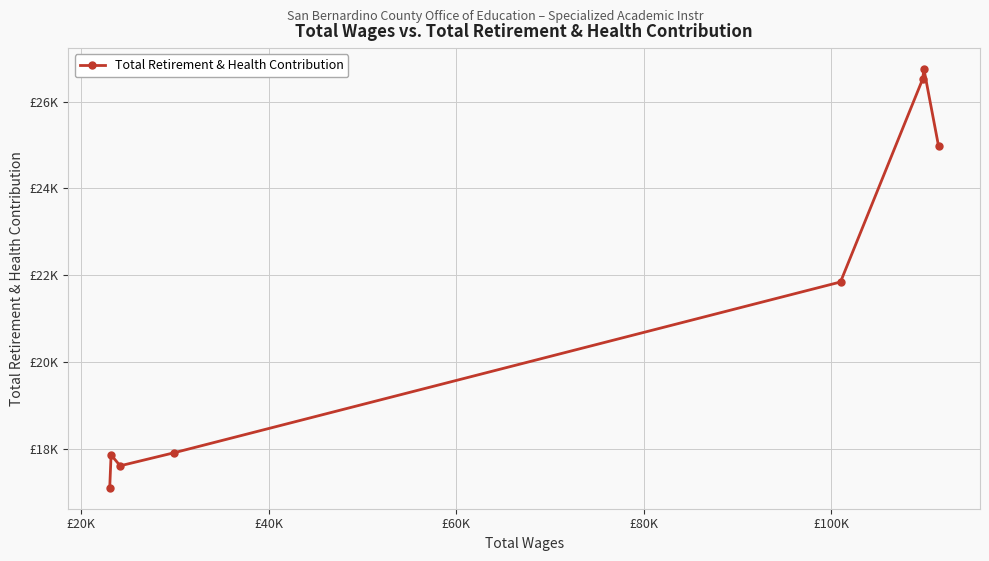

What is the value of the 3rd point from the left?

17615